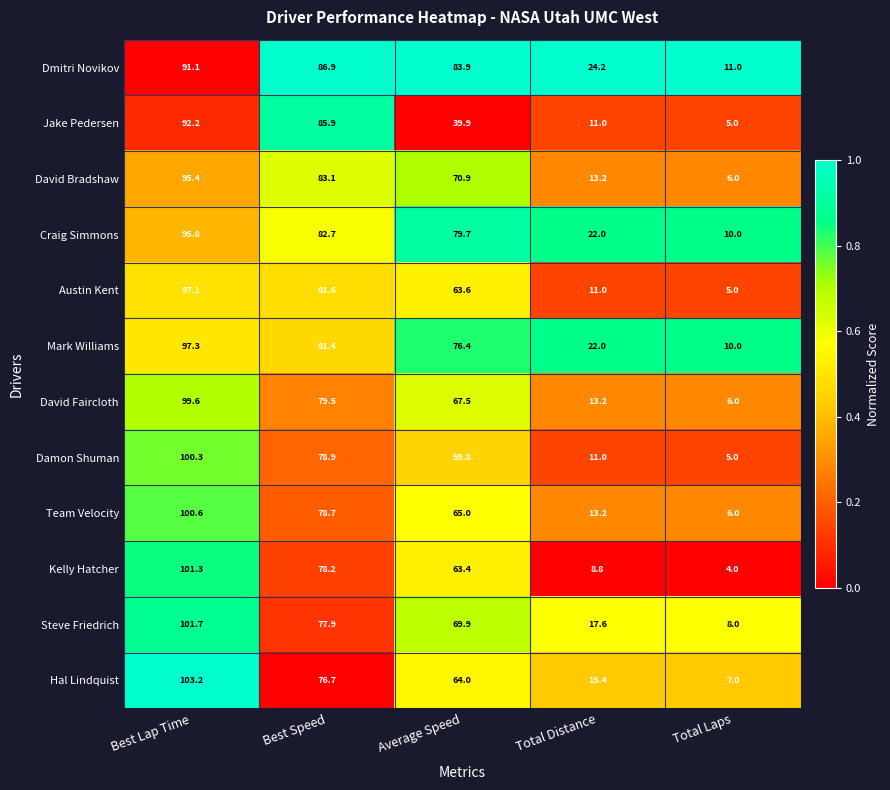

The Mark Williams series shows 100.7 at Average Speed. True or false?

False